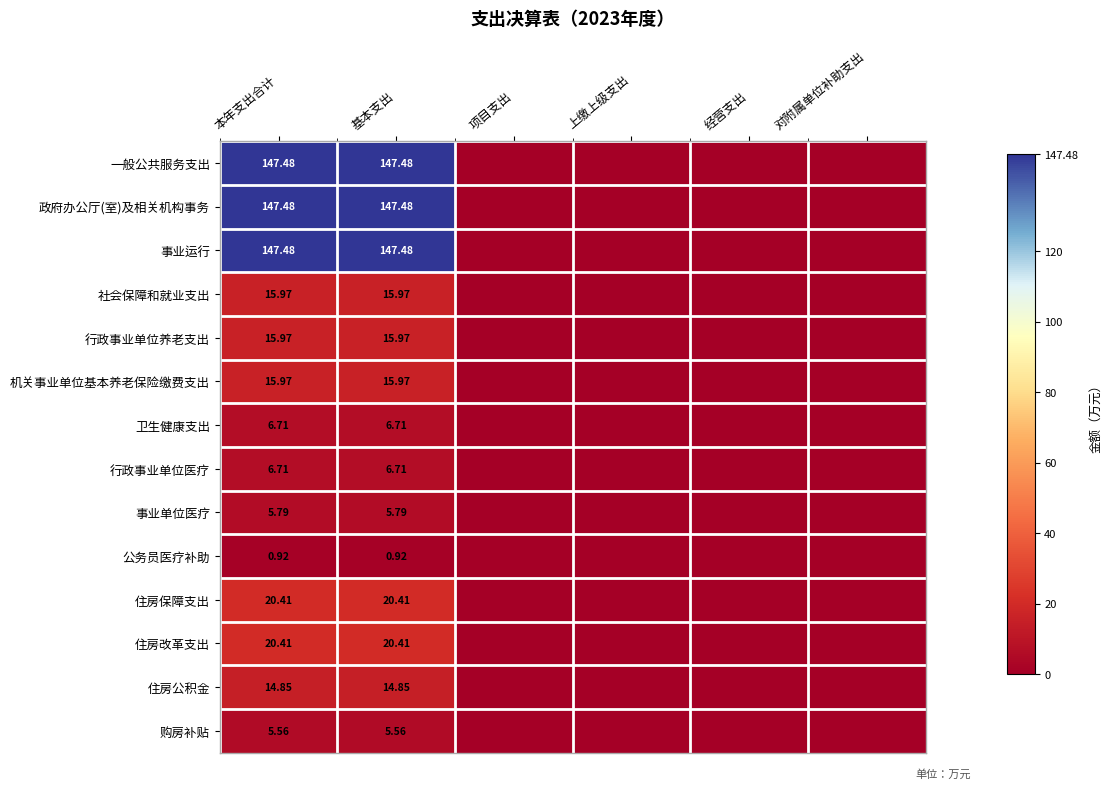

Is the value of 住房公积金 at 本年支出合计 greater than the value of 社会保障和就业支出 at 基本支出?

No